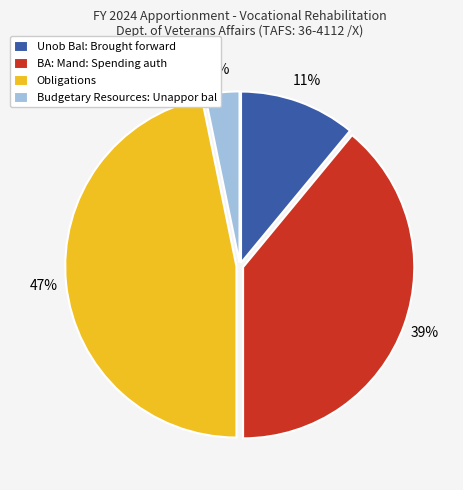

What percentage is the Obligations slice, to the nearest percent?

47%